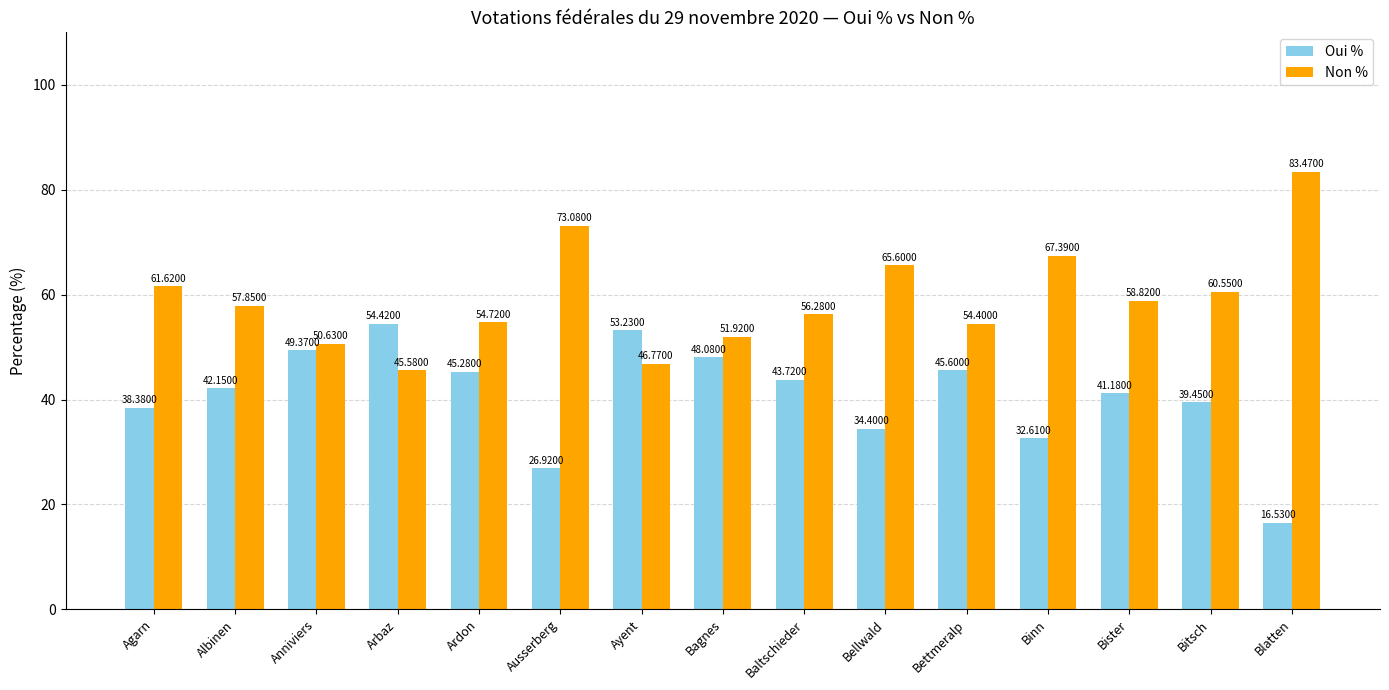

What is the label of the 15th bar from the left?

Blatten